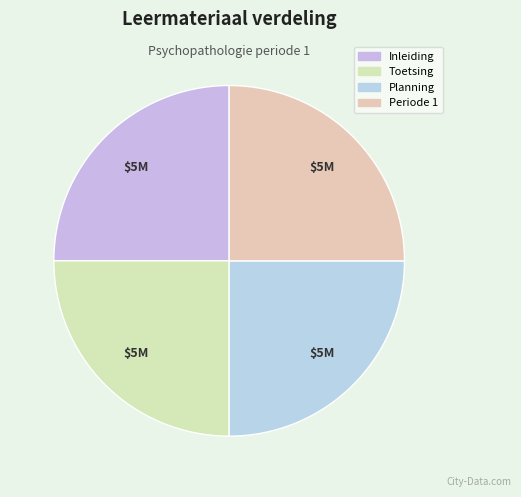

How many slices are in this pie chart?

4